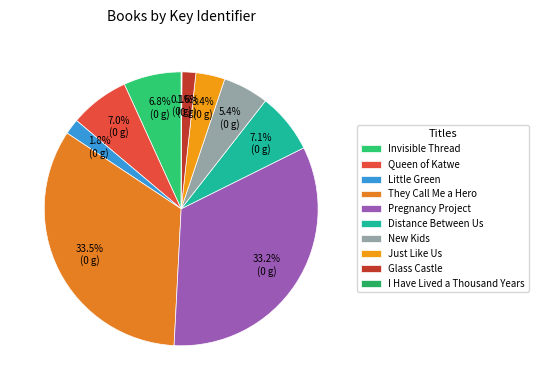

Combined, what portion of the pie is Invisible Thread and They Call Me a Hero?

40.3%